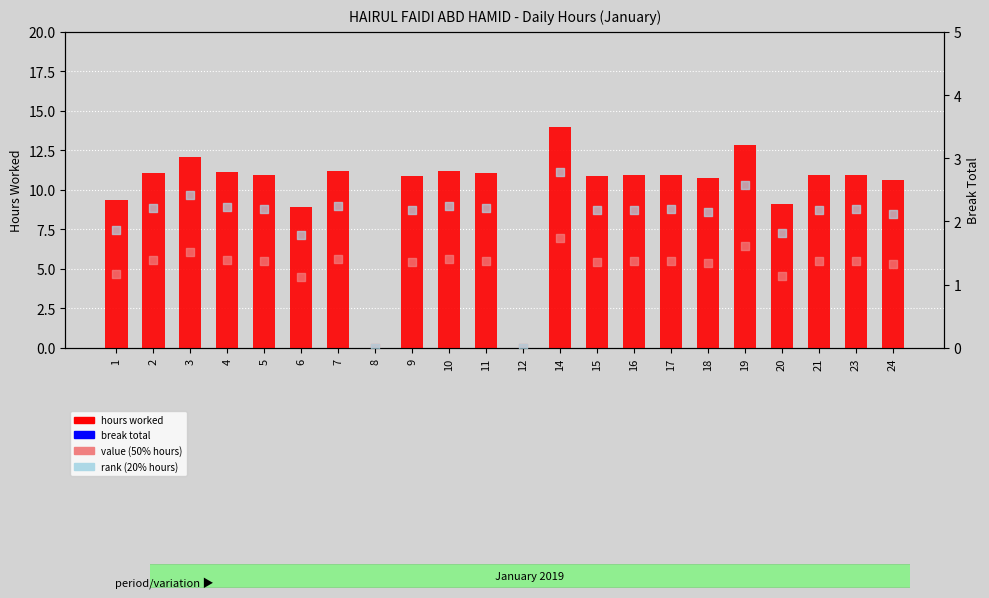

At which category is the sum across all series the highest?

14